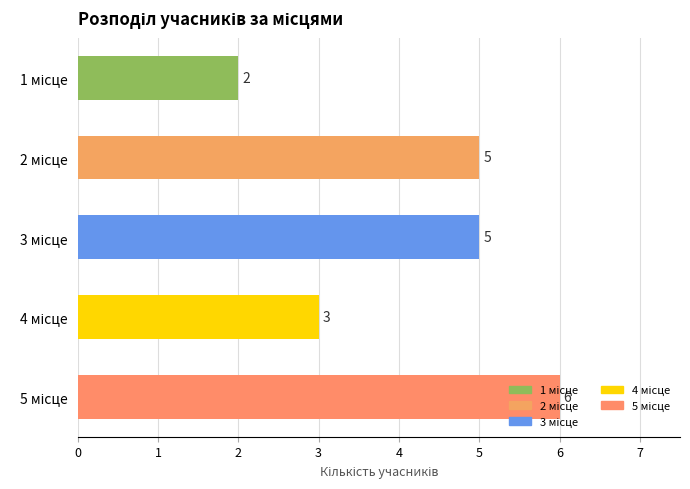

How many values are between 3 and 5?

3